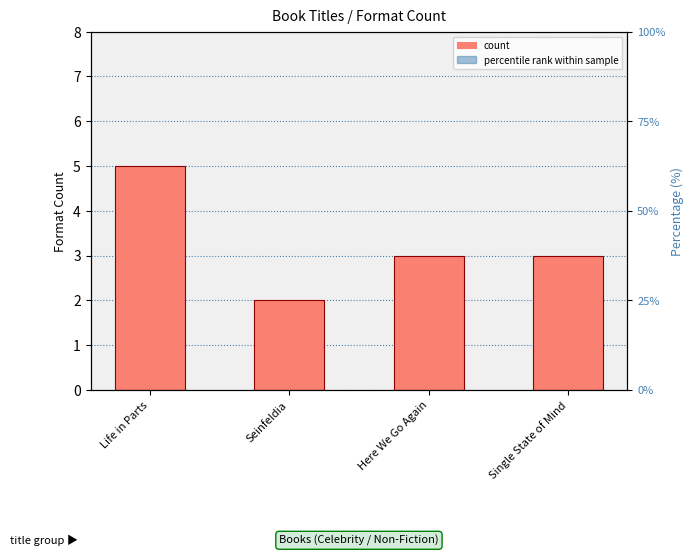

What is the average value?

3